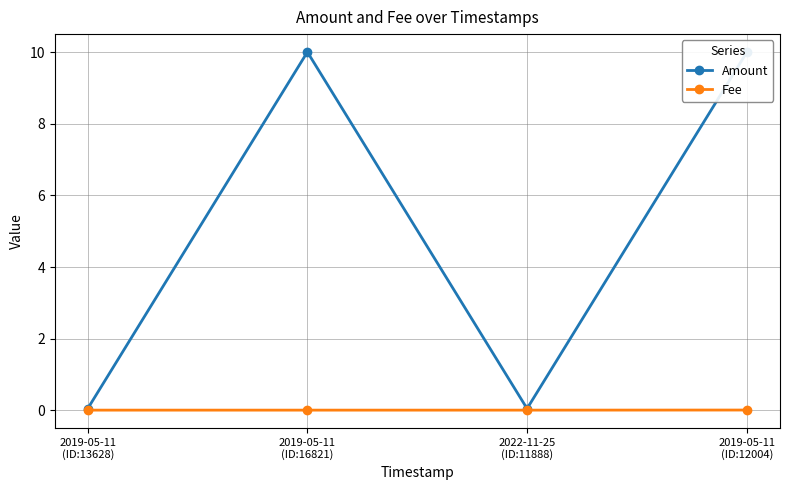

What is the value of the Amount point at the 4th from the left?

10.0